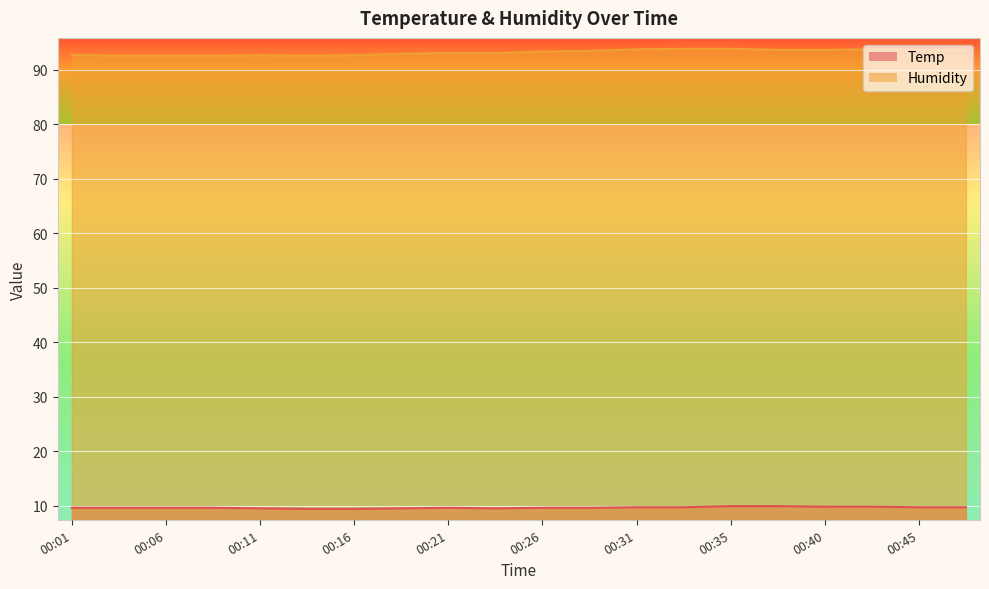

What are all the series names shown in the legend?

Temp, Humidity